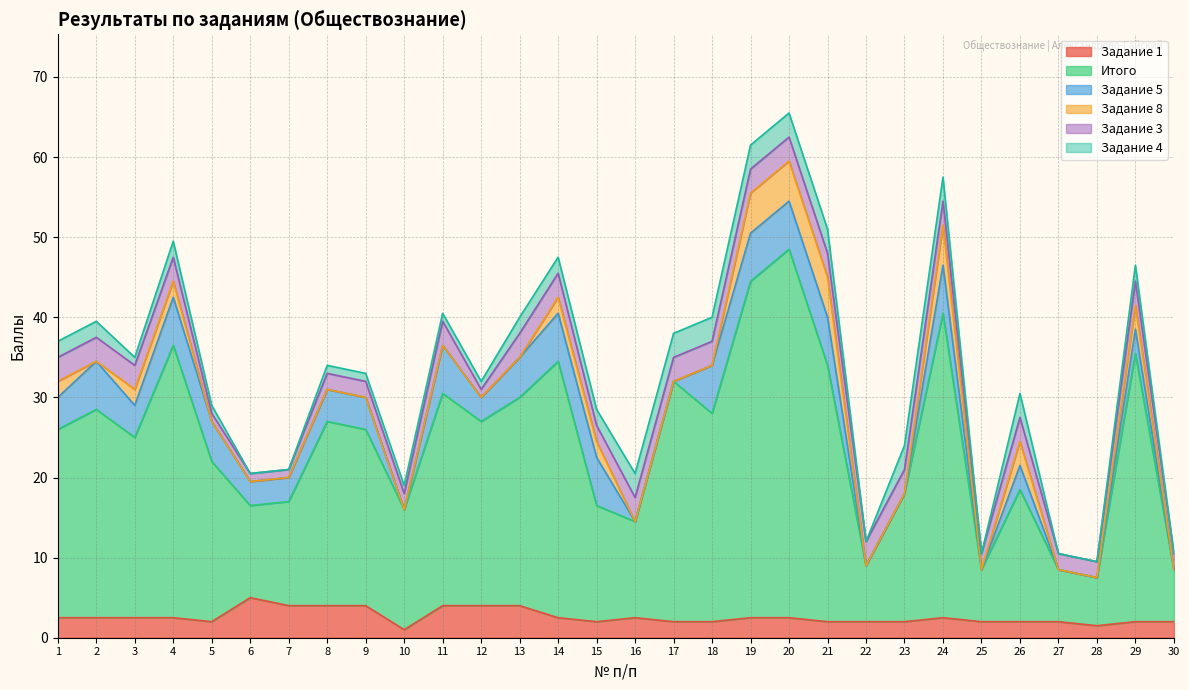

What is the difference between the maximum and minimum values in the Итого series?

40.0